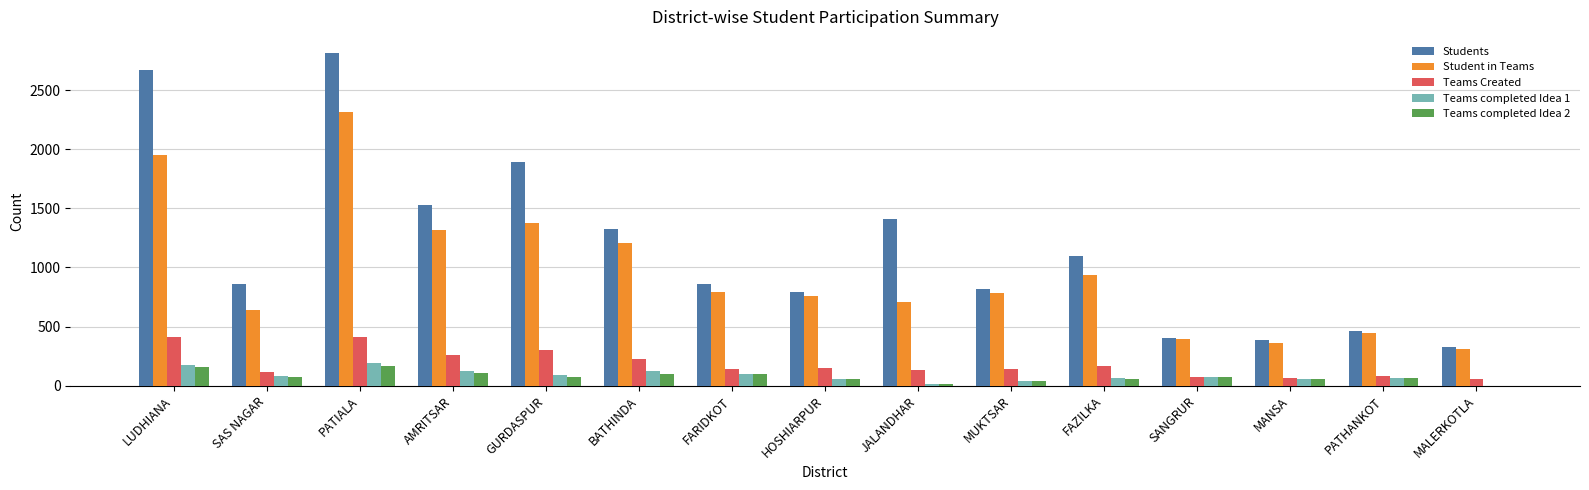

What is the greatest value displayed?

2810